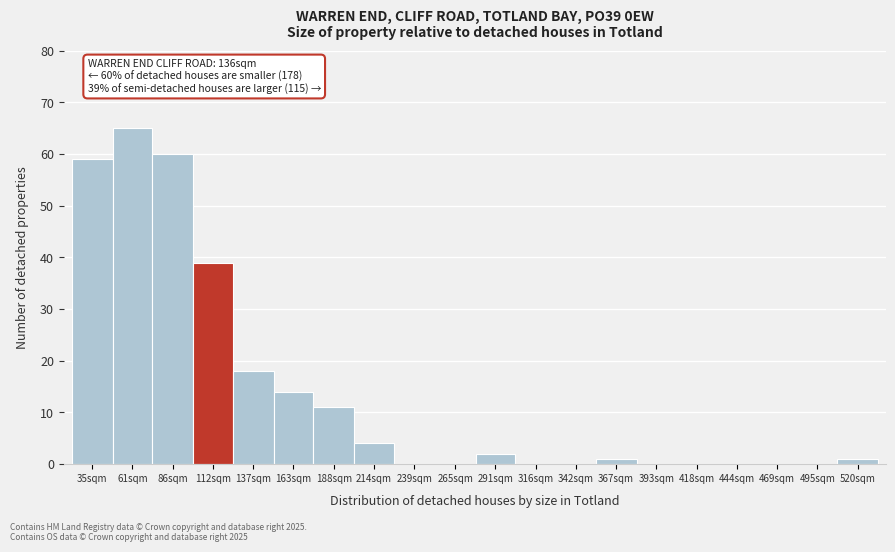

Reading left to right, transcribe all the data shown in this chart.

35sqm=59	61sqm=65	86sqm=60	112sqm=39	137sqm=18	163sqm=14	188sqm=11	214sqm=4	239sqm=0	265sqm=0	291sqm=2	316sqm=0	342sqm=0	367sqm=1	393sqm=0	418sqm=0	444sqm=0	469sqm=0	495sqm=0	520sqm=1